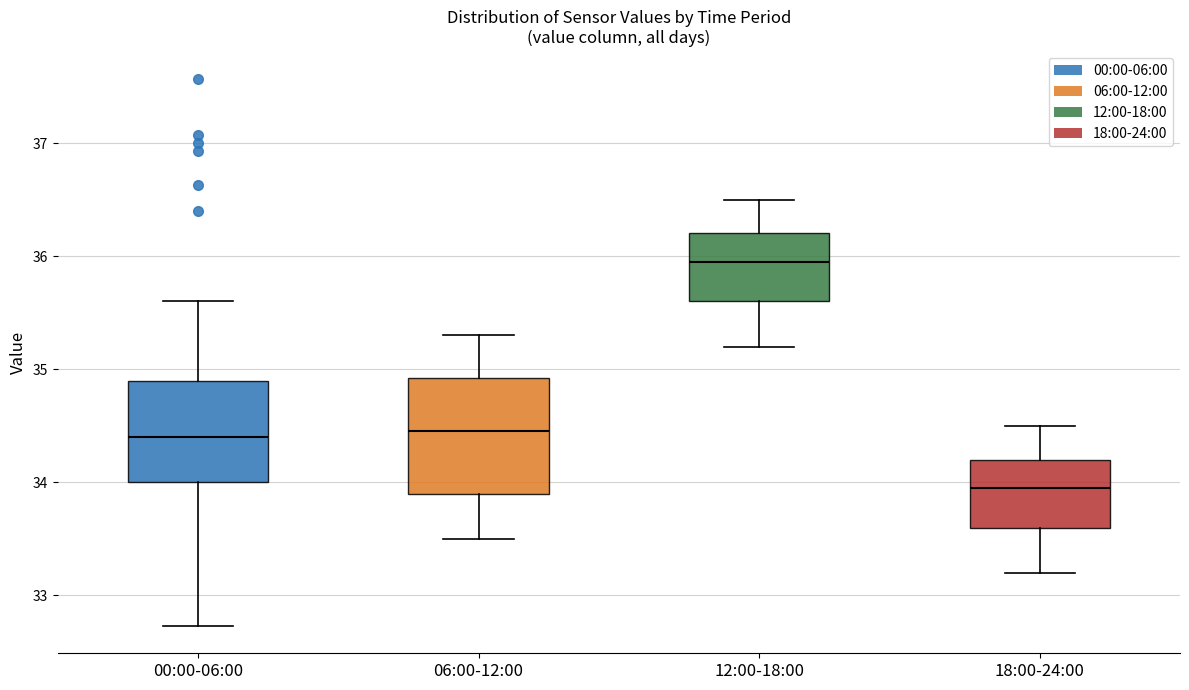

Where does the median line of the box for 06:00-12:00 sit on the y-axis? The values are not printed on the chart, so give them approximately, as read against the axis.

34.5